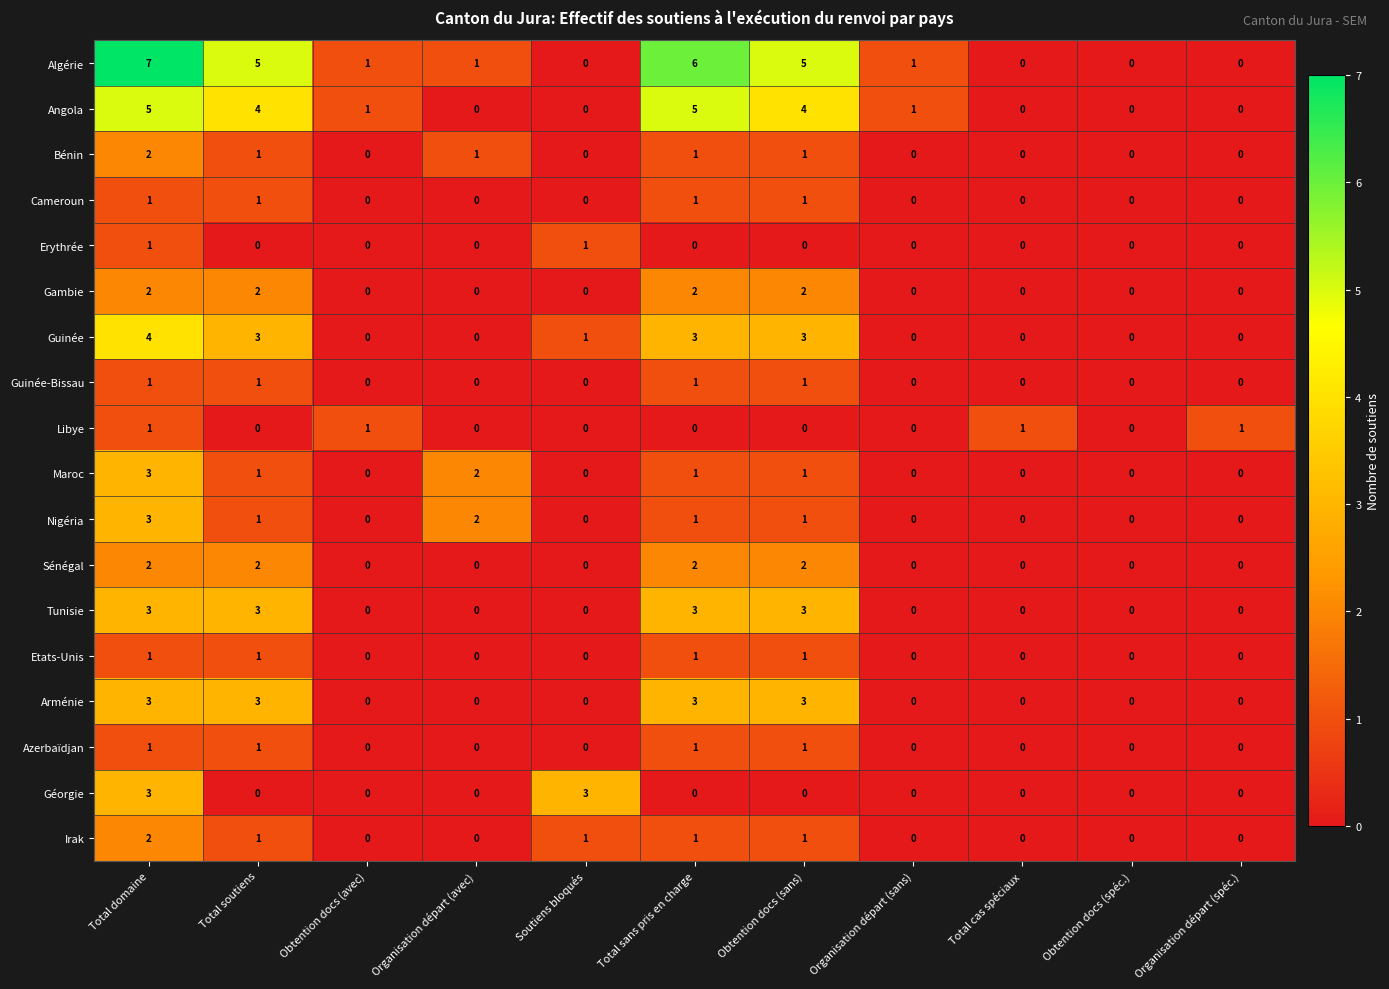

What is the sum of all Maroc values?

8